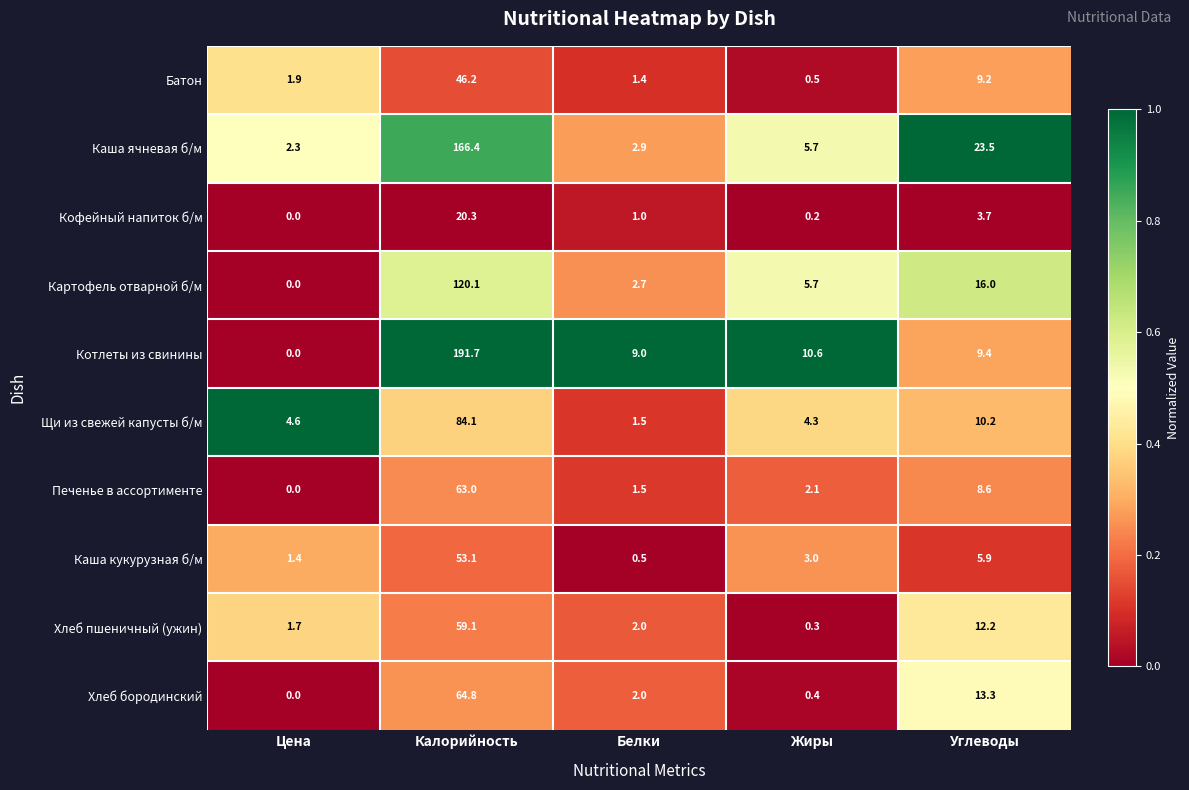

Which series changed the most between Калорийность and Углеводы?

Котлеты из свинины